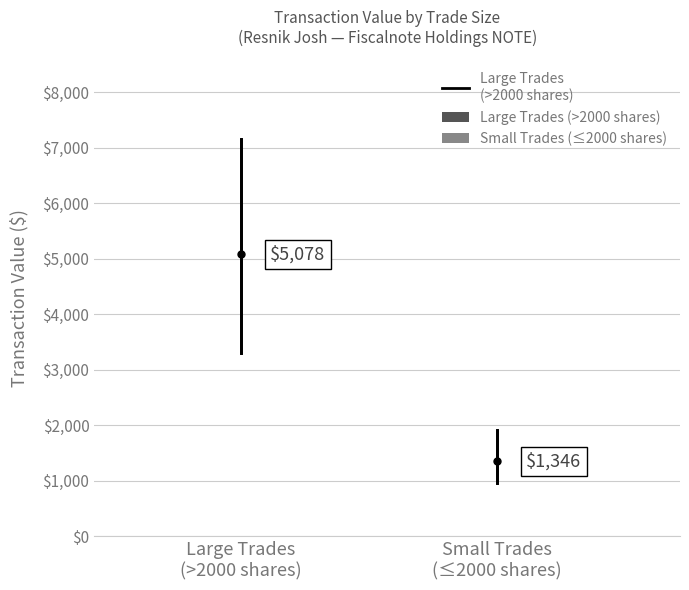

What position from the right is Large Trades
(>2000 shares)?

2